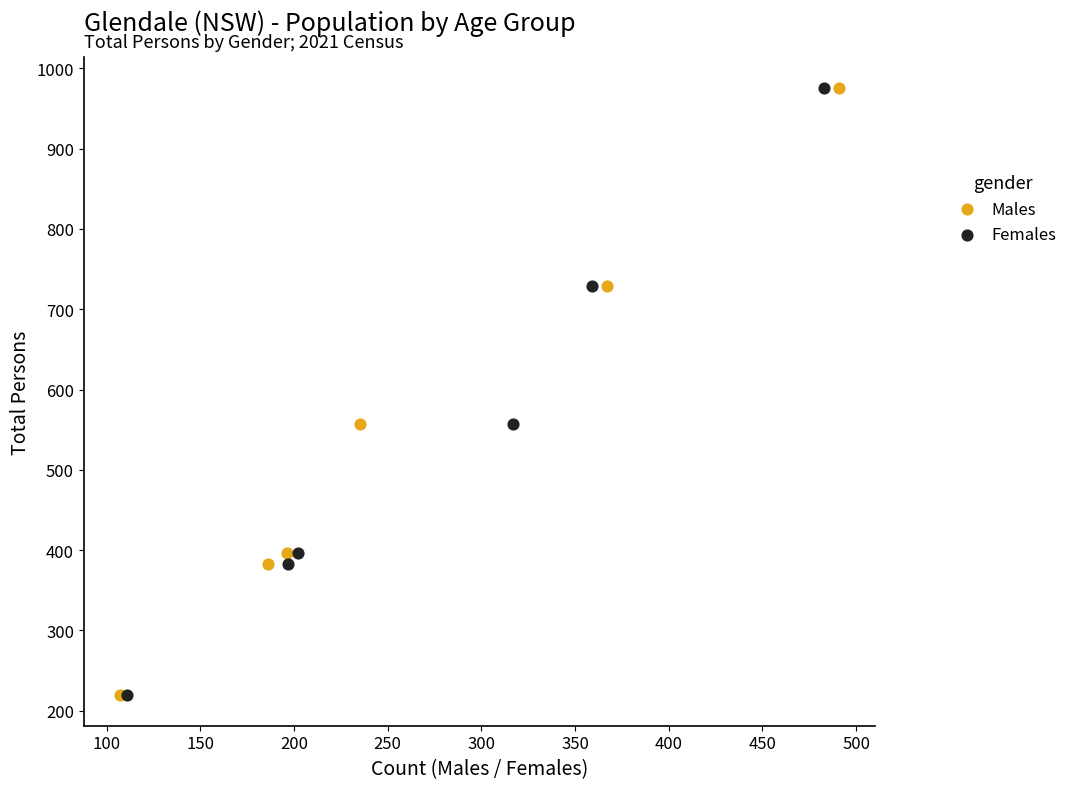

What are all the series names shown in the legend?

Males, Females